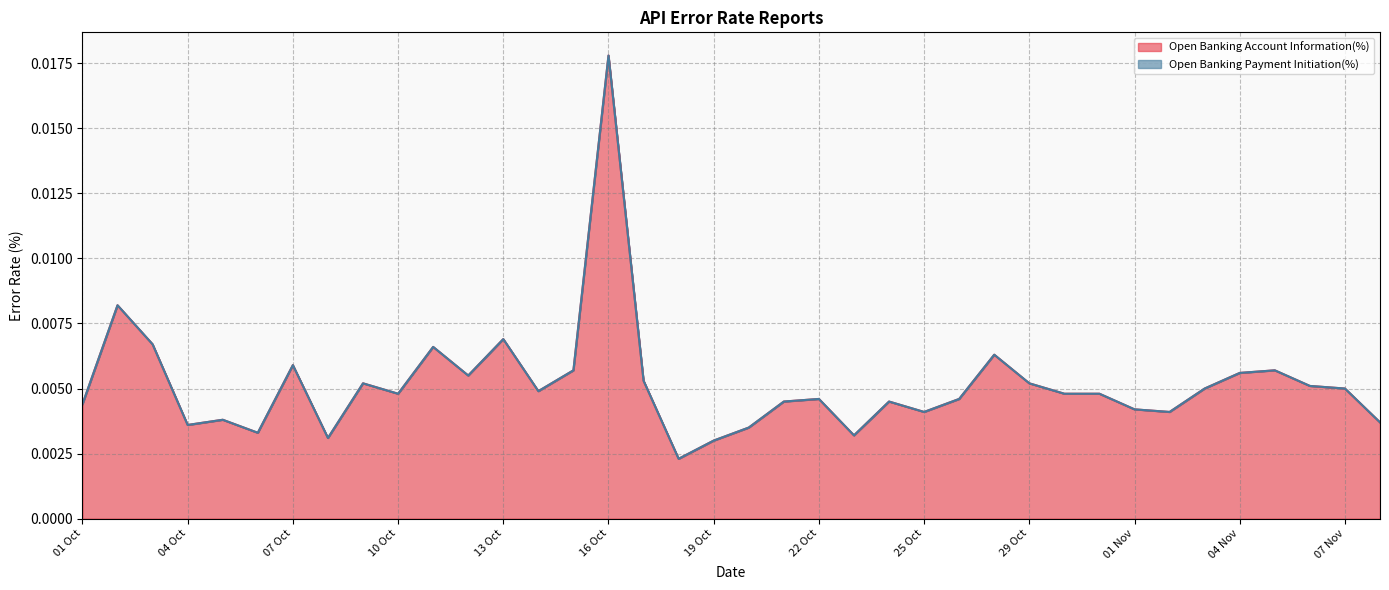

What is the label of the 12th point from the left?

12 Oct